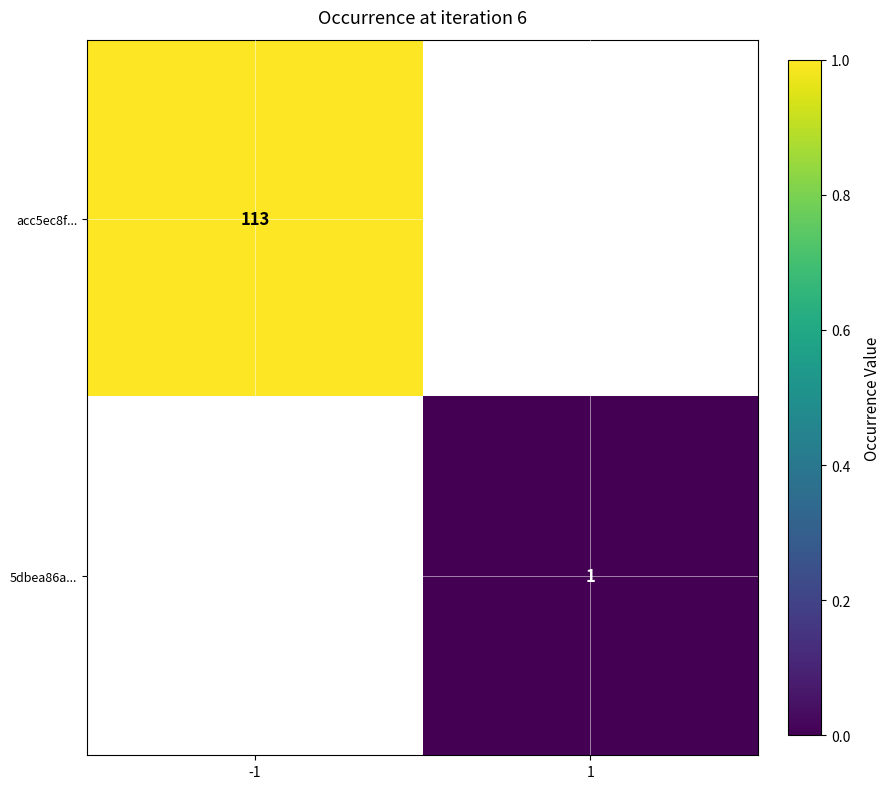

The value of acc5ec8f... at -1 is 0.3. True or false?

False